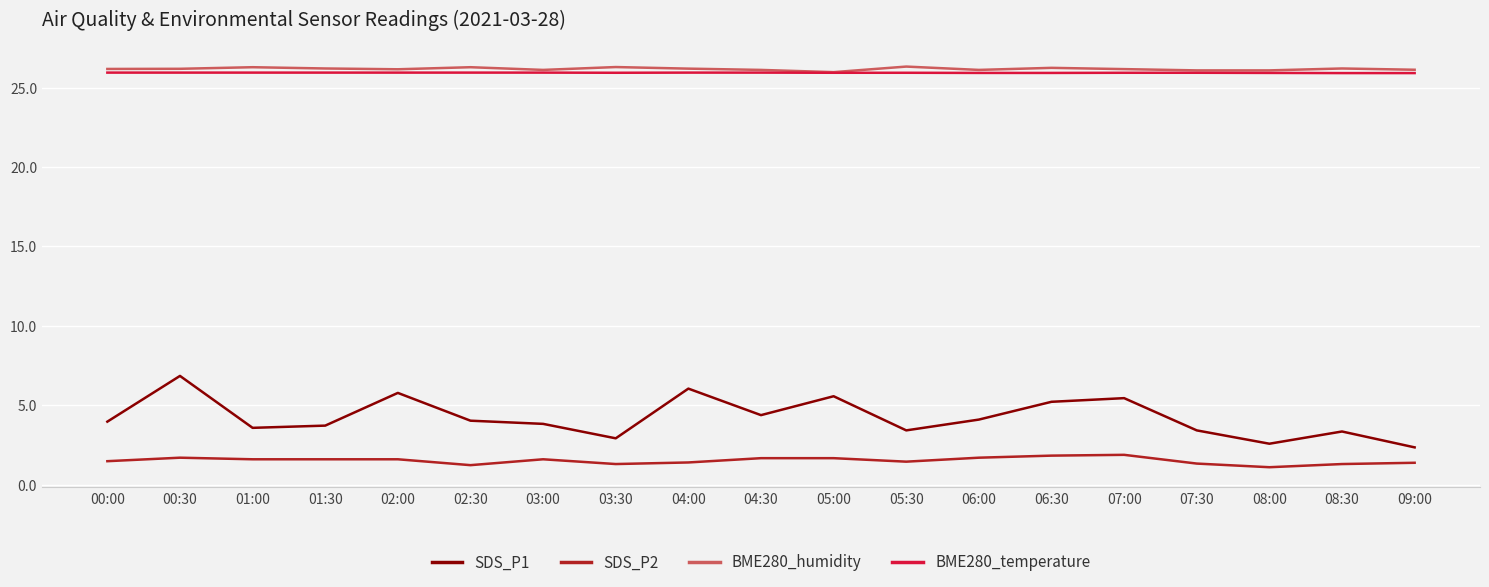

Which series has the widest spread of values?

SDS_P1